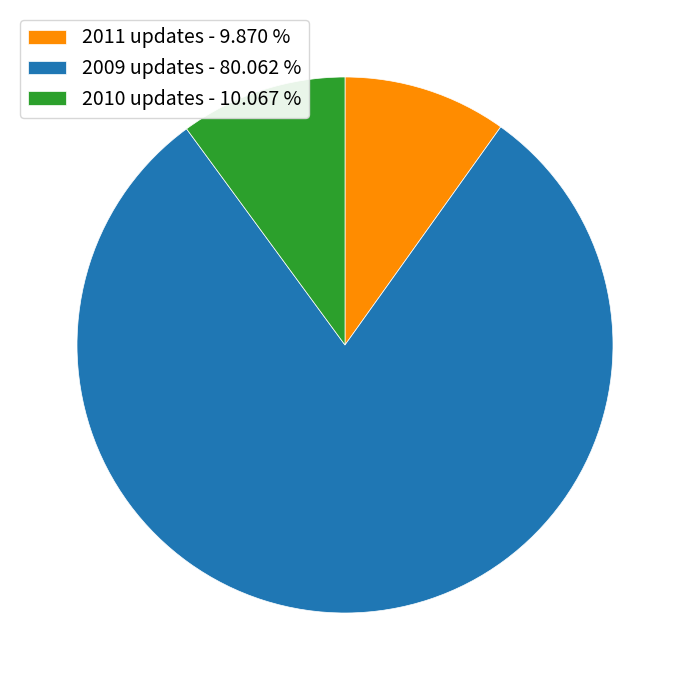

Between 2009 updates - 80.062 % and 2010 updates - 10.067 %, which is larger?

2009 updates - 80.062 %